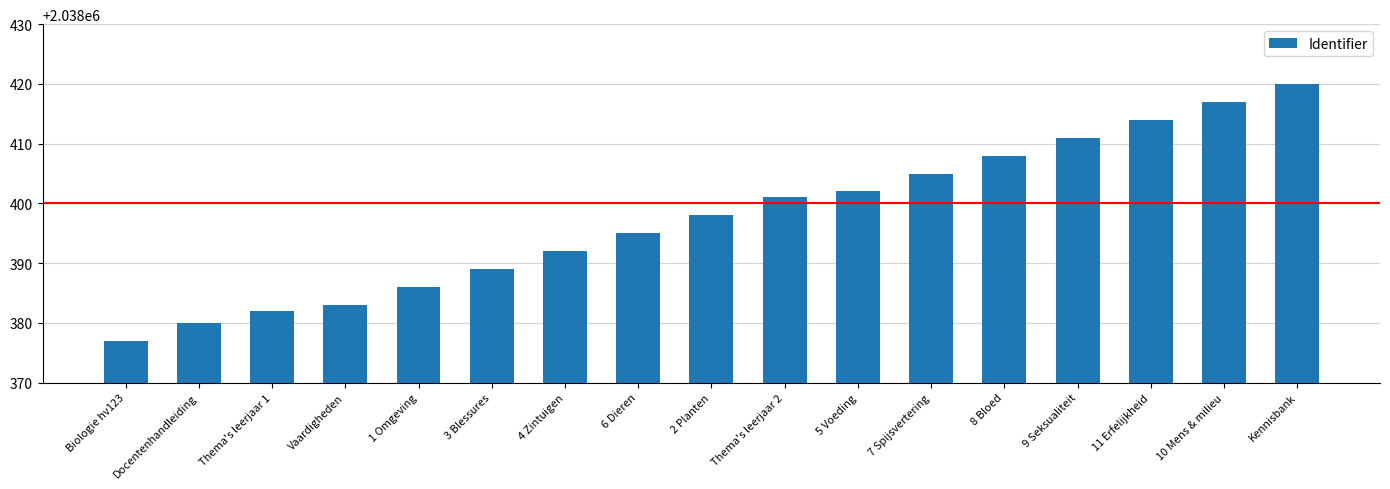

The value at 1 Omgeving is 3515637. True or false?

False